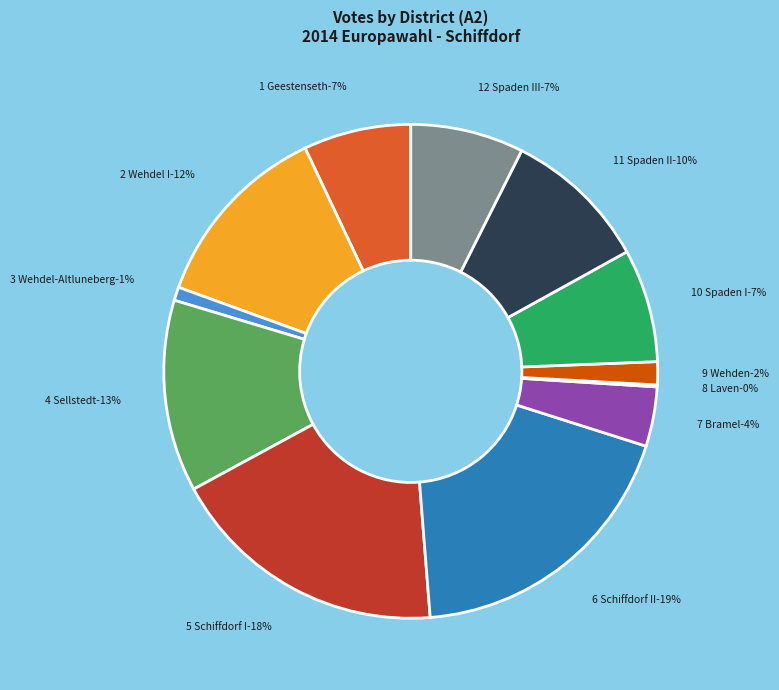

The 6 Schiffdorf II slice represents 19% of the pie. True or false?

True